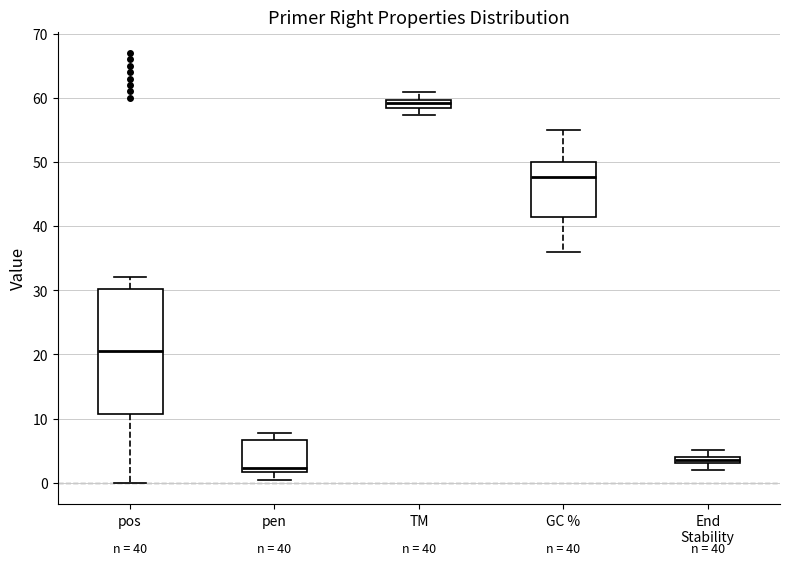

Which box's median line is the highest?

TM